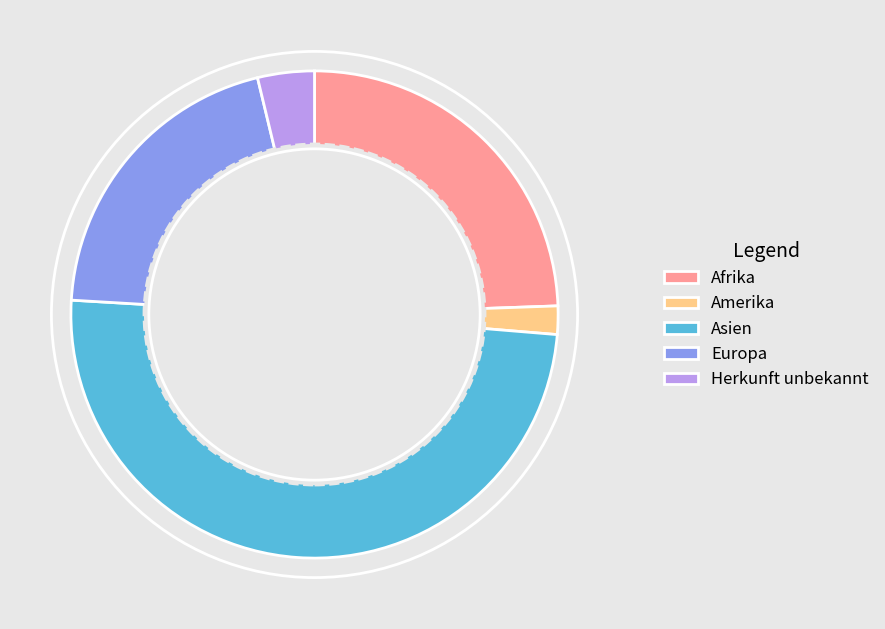

True or false: Europa accounts for 29% of the total.

False